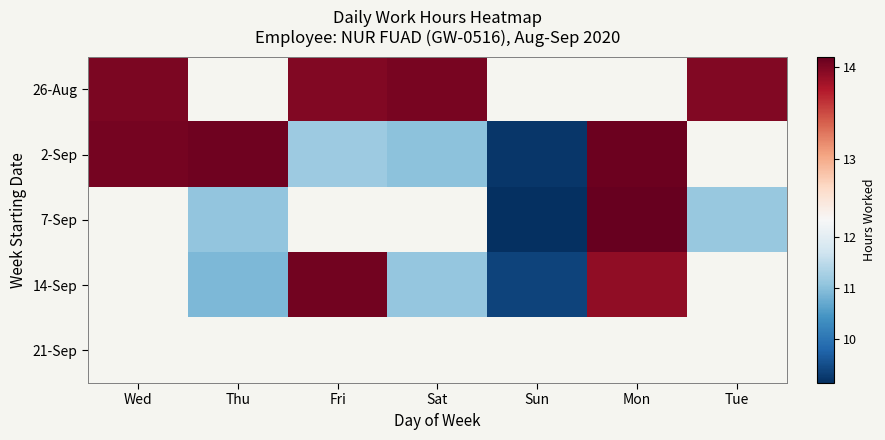

True or false: 7-Sep has a value of 11.1 at Tue.

True